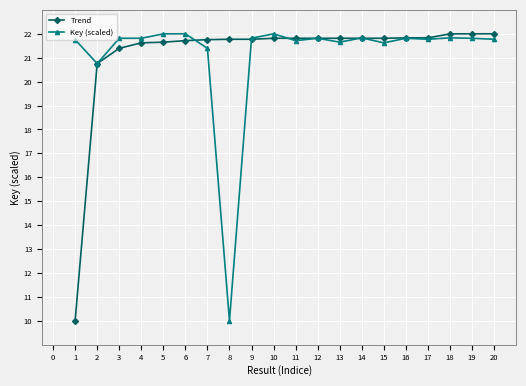

After their last crossing, which series has the higher values: Trend or Key (scaled)?

Trend